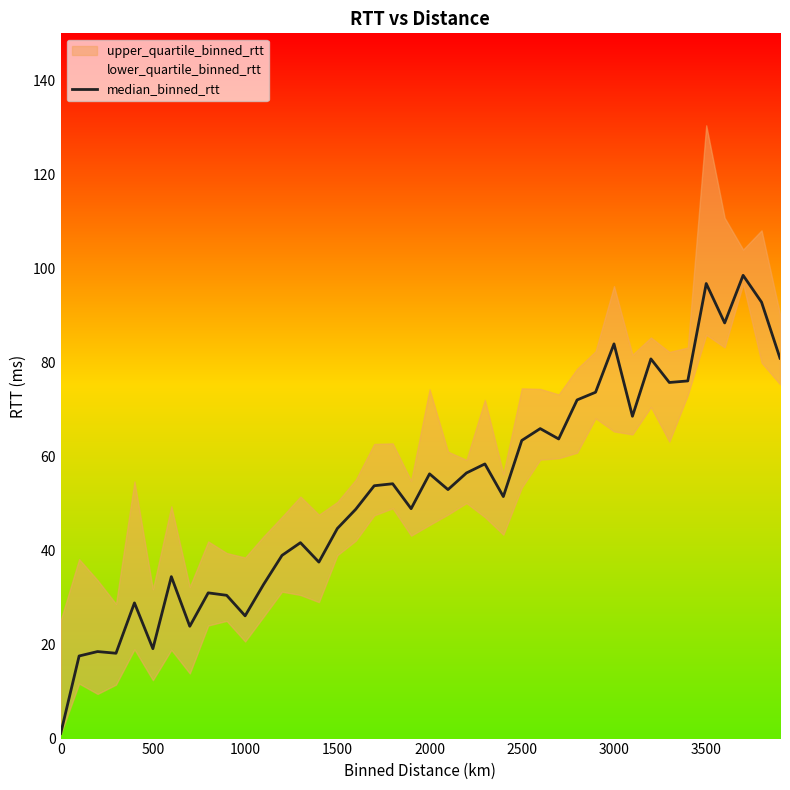

Where is the data nearest to the value 49?

19